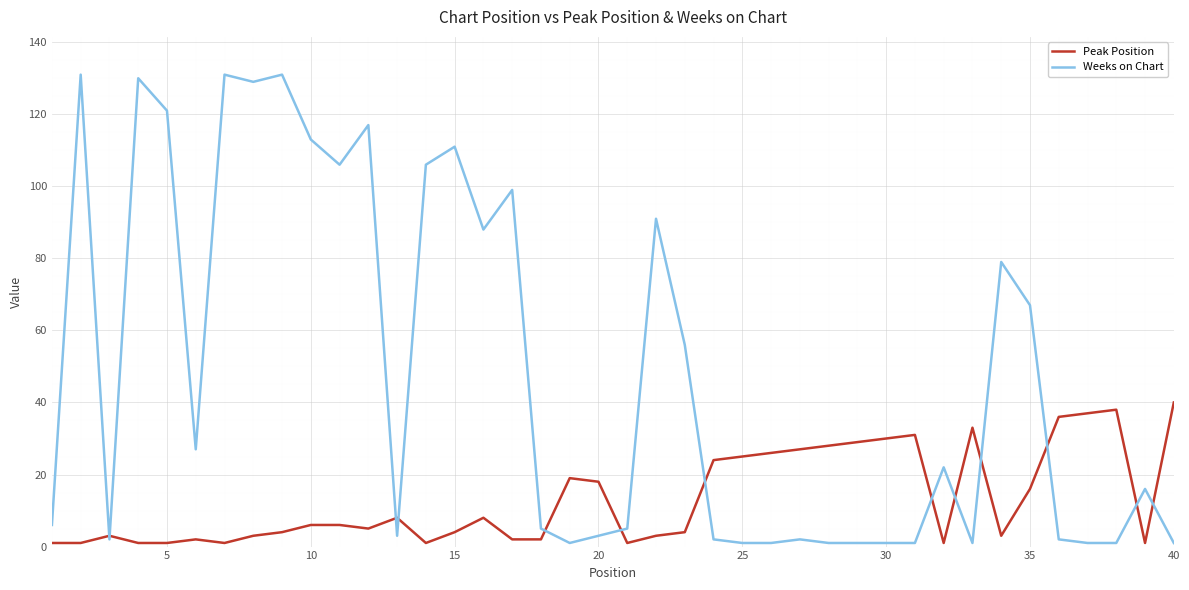

What is the greatest value displayed?

131